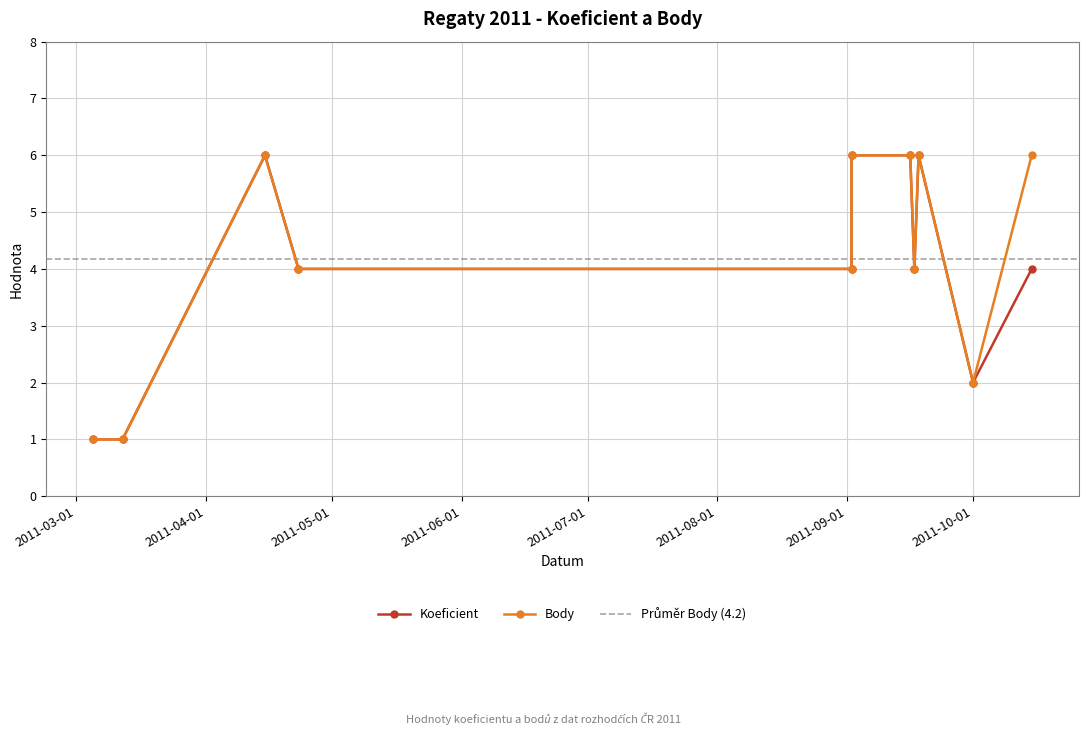

Is it true that Koeficient equals 11 at 2011-04-15?

False